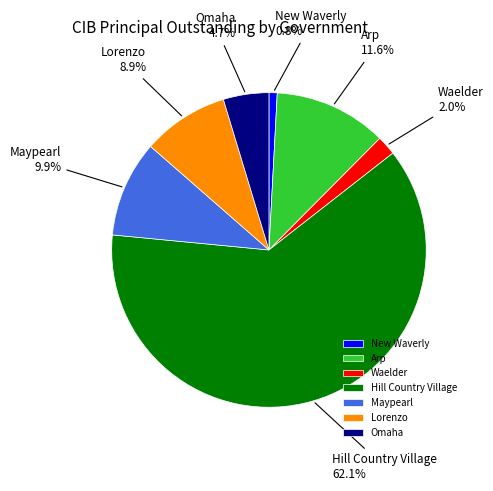

Approximately how many times larger is the value at Omaha compared to Lorenzo?

0.5